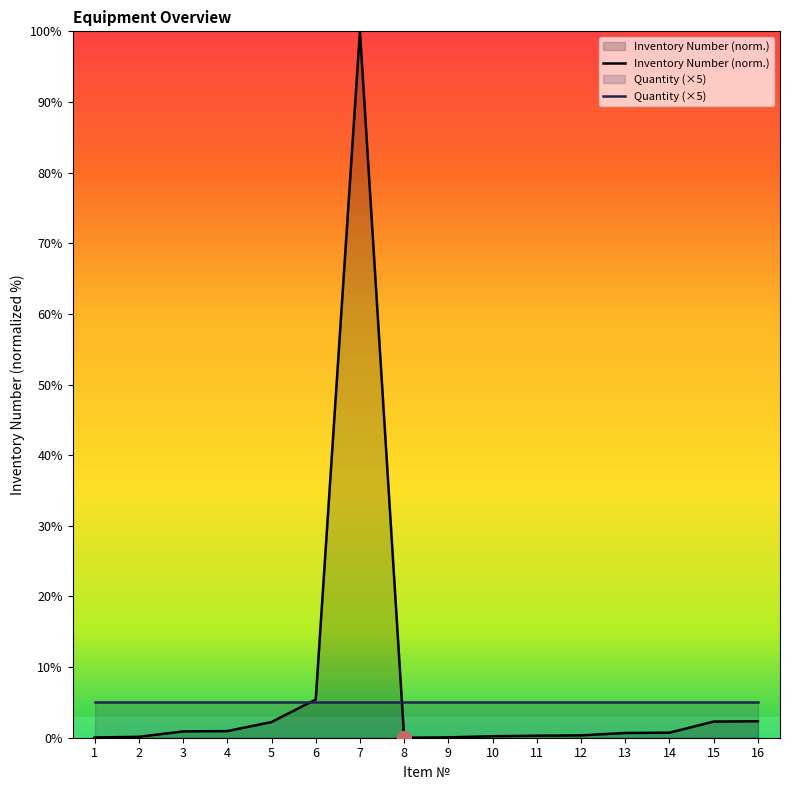

How many categories are shown in the chart?

16